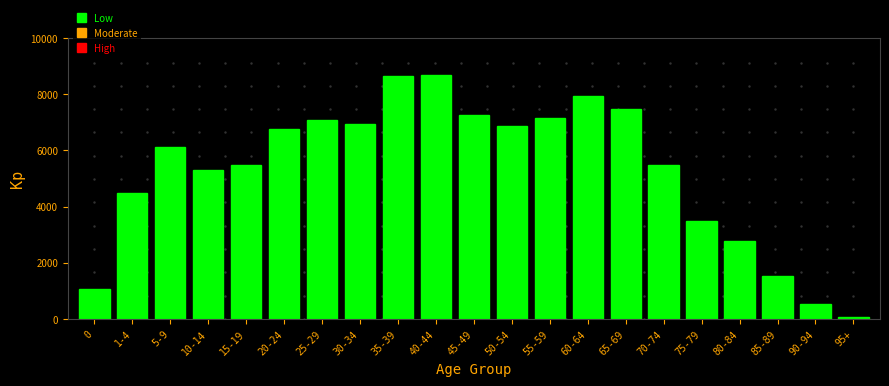

At which label is the value closest to 4387?

1-4